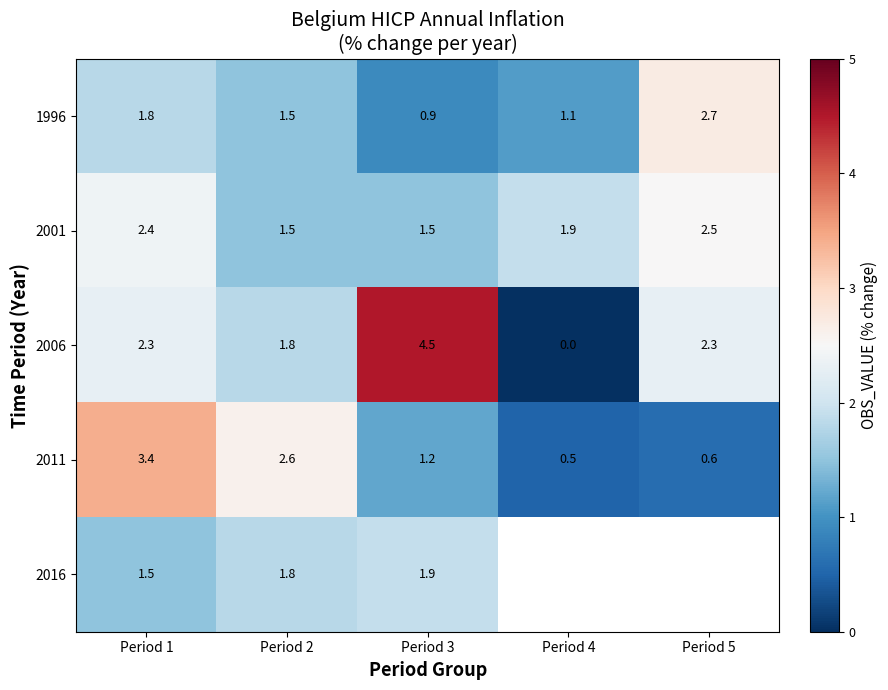

What is the difference between the highest and lowest values at Period 2?

1.1